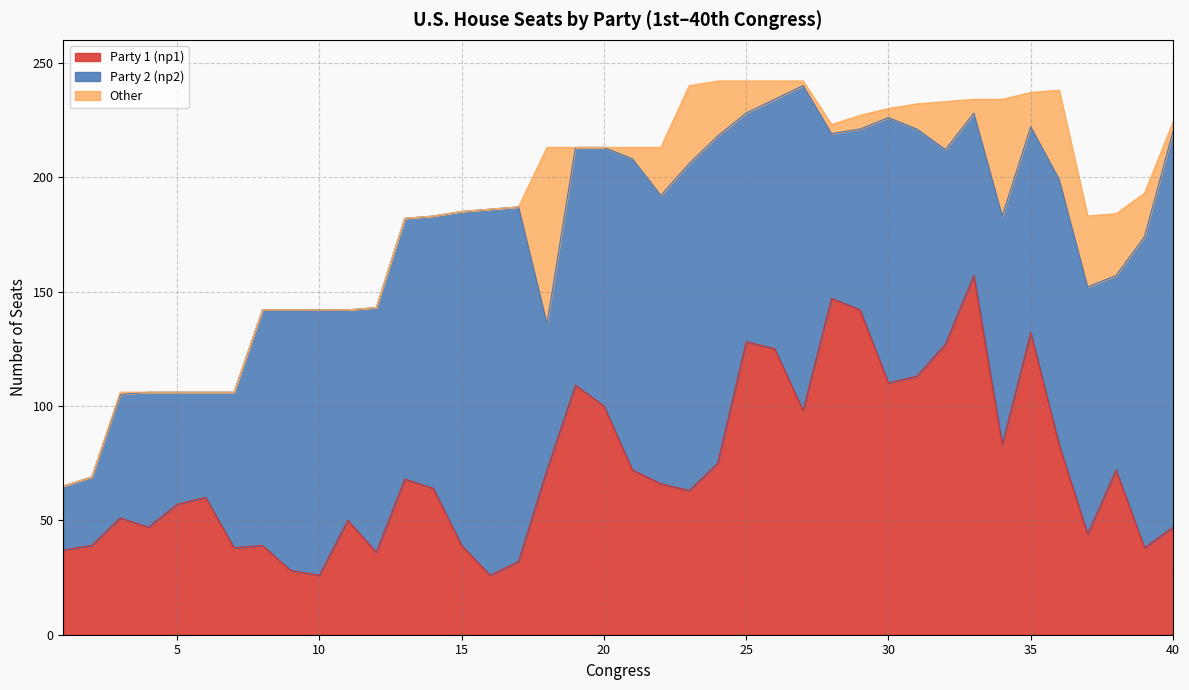

Which series has the largest total across all categories?

Party 2 (np2)